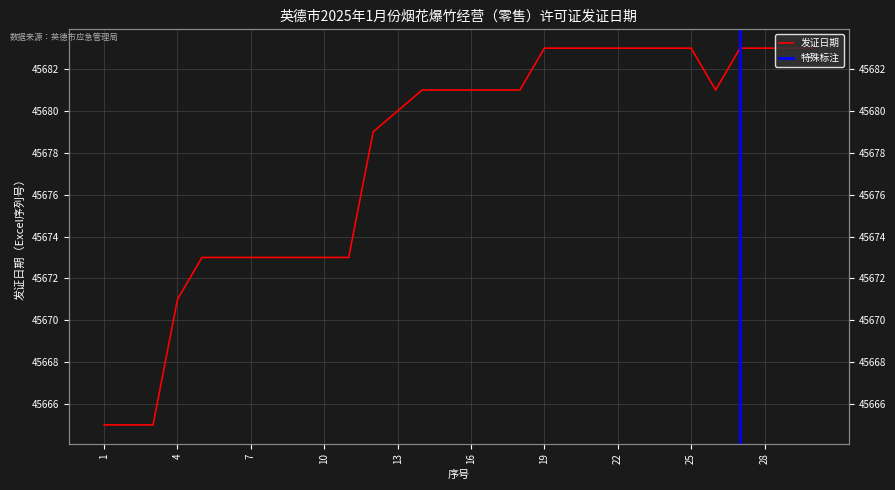

Rank the categories by value from highest to lowest.

19, 20, 21, 22, 23, 24, 25, 27, 28, 29, 30, 14, 15, 16, 17, 18, 26, 13, 12, 5, 6, 7, 8, 9, 10, 11, 4, 1, 2, 3